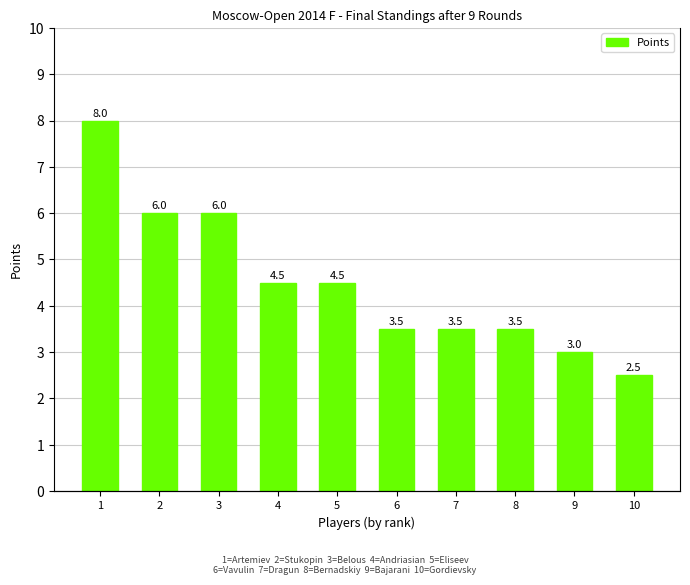

Are the bars horizontal?

No